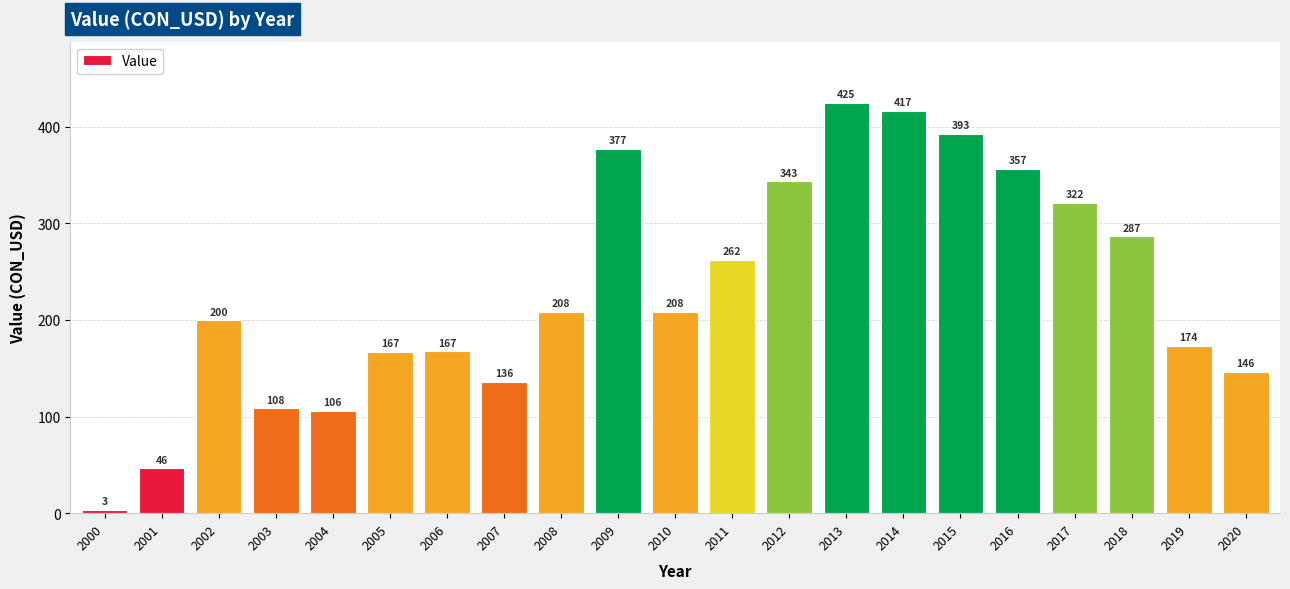

Which category has the lowest value across all series?

2000